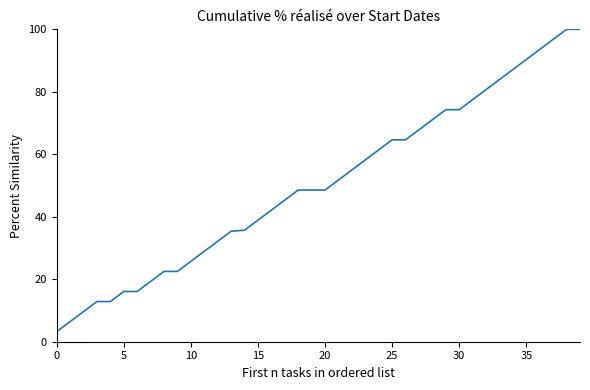

What is the difference between the maximum and minimum values?

96.8